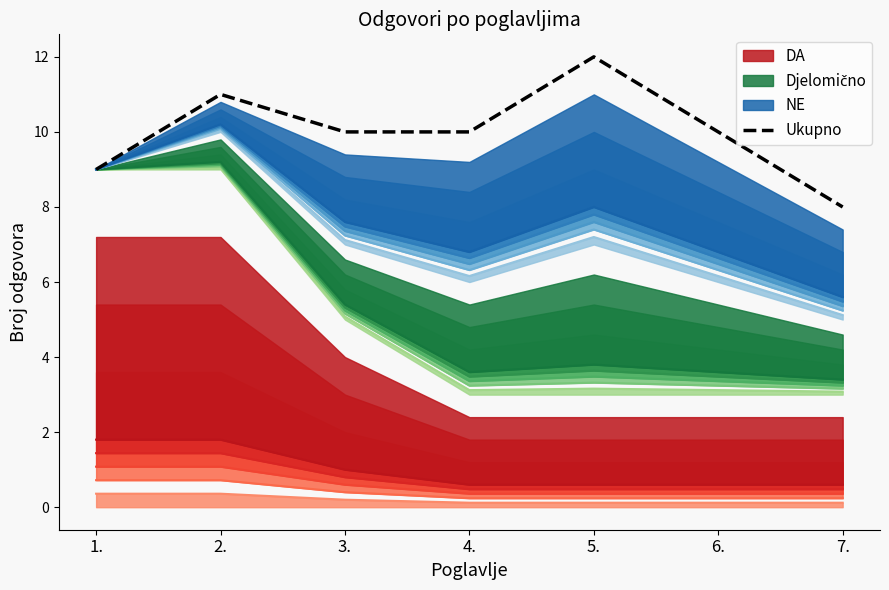

Reading left to right, what are all the values shown in this chart?

9	11	10	10	12	10	8